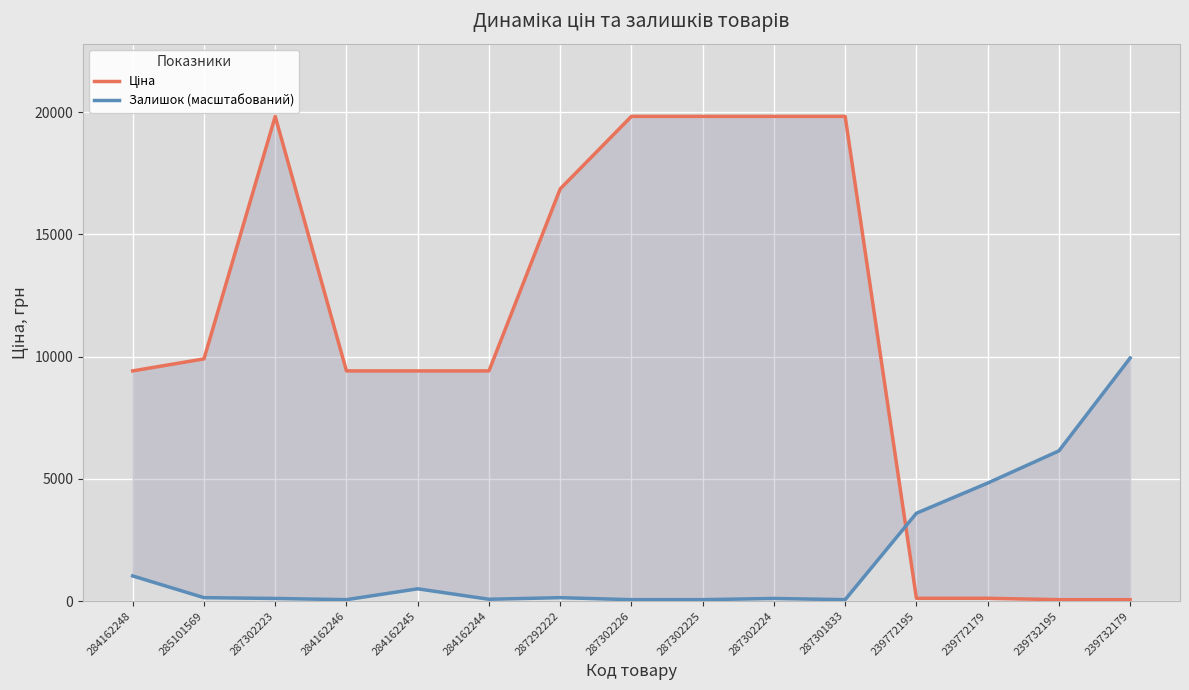

How many interior local valleys does the Залишок (масштабований) series have?

3